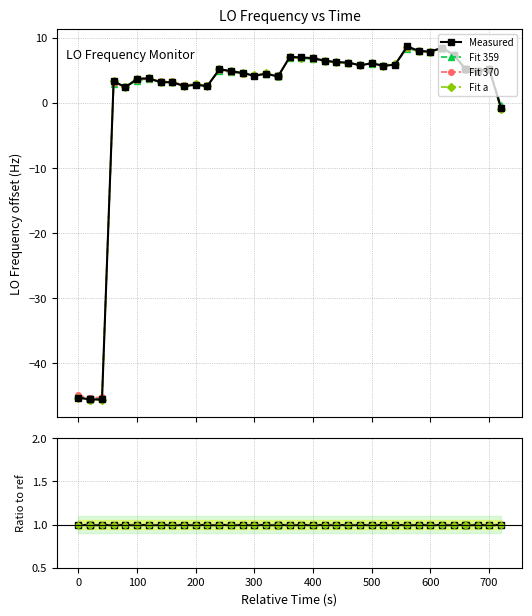

At how many categories does at least one series exceed 4?

26